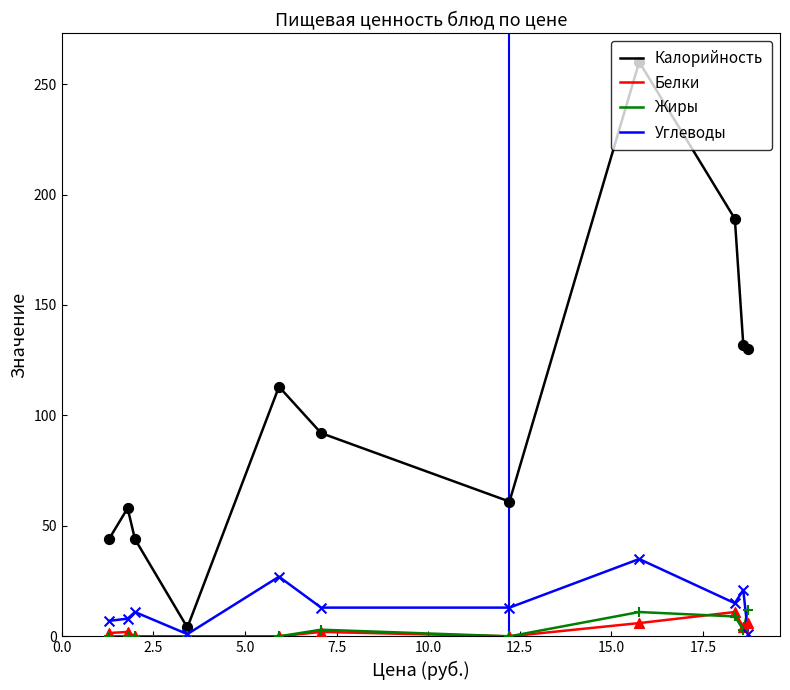

Which series has the largest range (max minus min)?

Калорийность